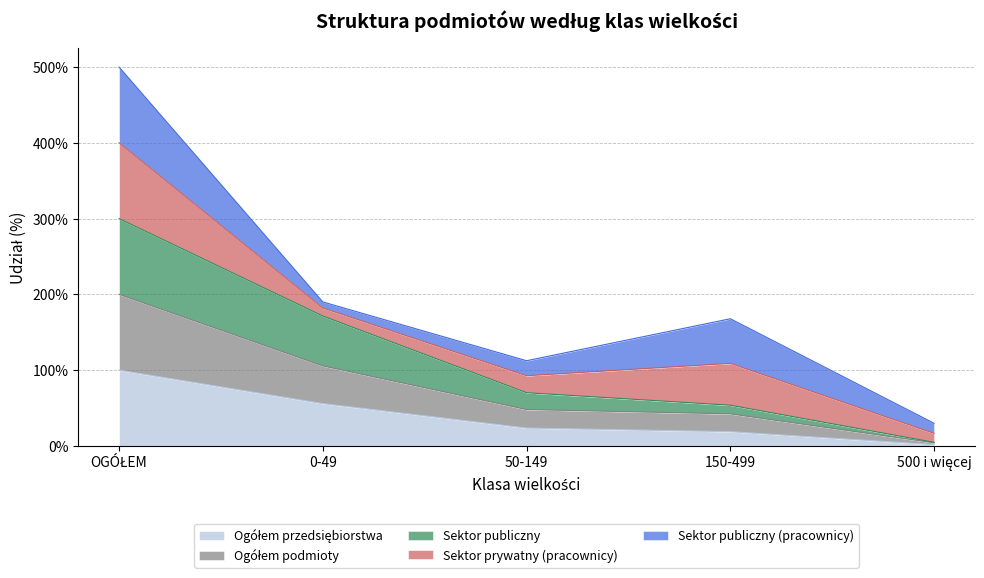

True or false: Ogółem podmioty has more than 2 interior local peaks.

False